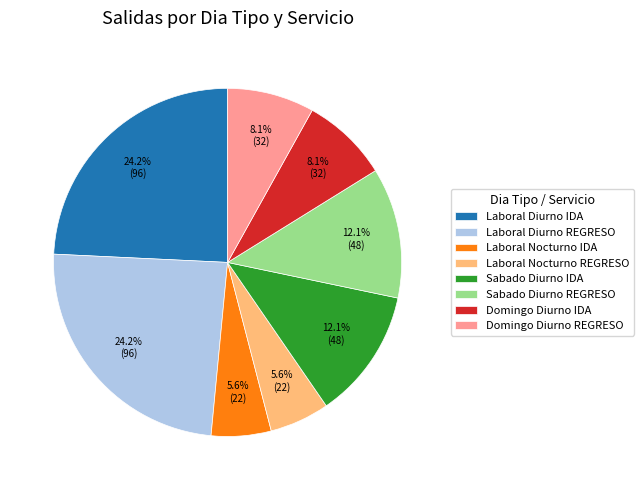

Combined, do Laboral Nocturno IDA and Sabado Diurno REGRESO account for over 50%?

No